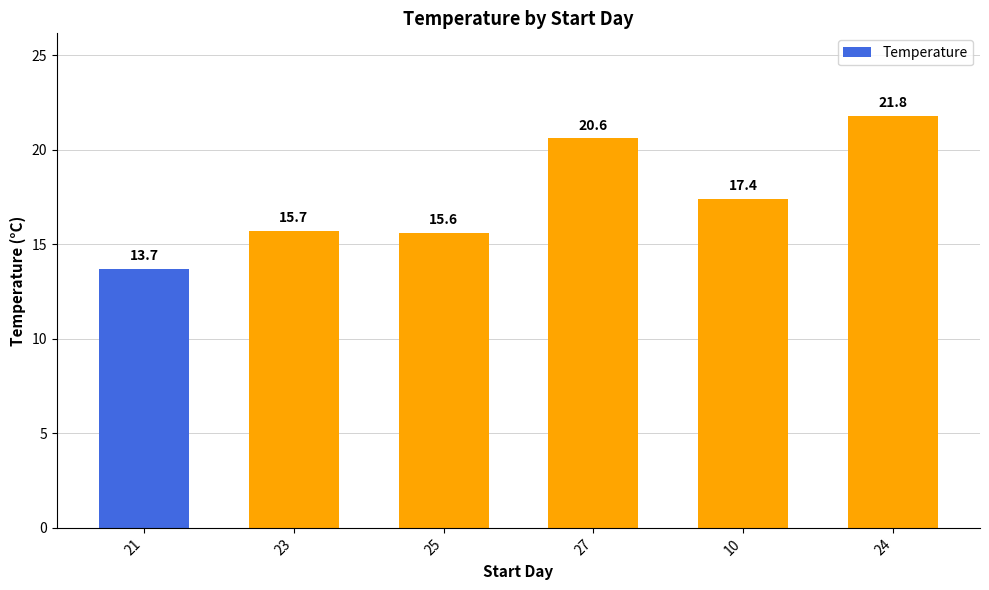

List the labels in order of value, smallest first.

21, 25, 23, 10, 27, 24